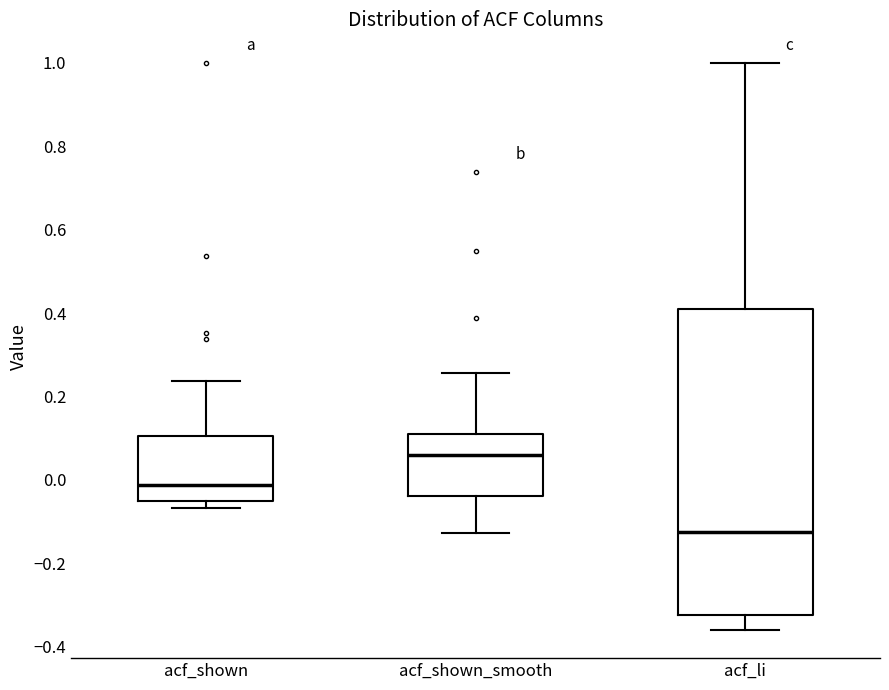

Reading left to right, read every box against the y-axis: the position of its median line, the range the box covers, and the ends of its whiskers. The values are not printed on the chart, so give them approximately, as read against the axis.

acf_shown: median -0.02, box -0.06 to 0.10, whiskers -0.06 (just below the box's lower edge) to 0.24
acf_shown_smooth: median 0.06, box -0.04 to 0.12, whiskers -0.12 to 0.26
acf_li: median -0.12, box -0.32 to 0.40, whiskers -0.36 to 1.00